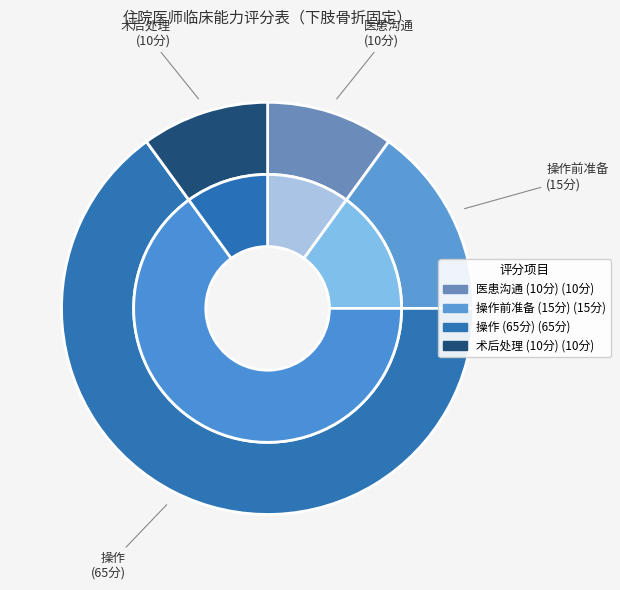

How many slices are in this pie chart?

4